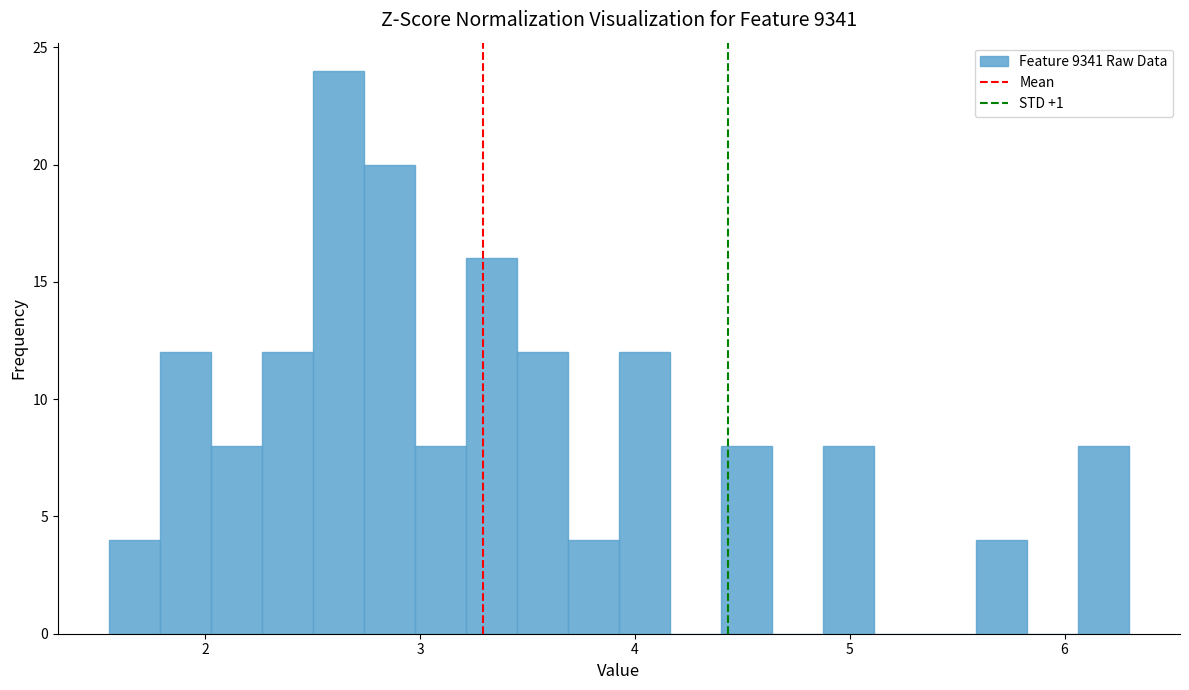

Around what value on the x-axis is the tallest bar? Give the approximate position of its centre, as read against the axis.

2.6